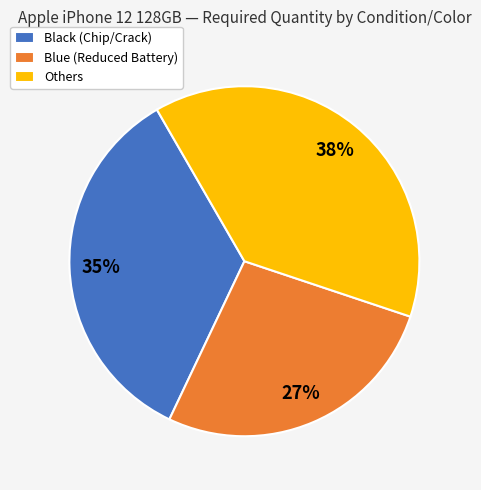

How many segments does this pie chart have?

3